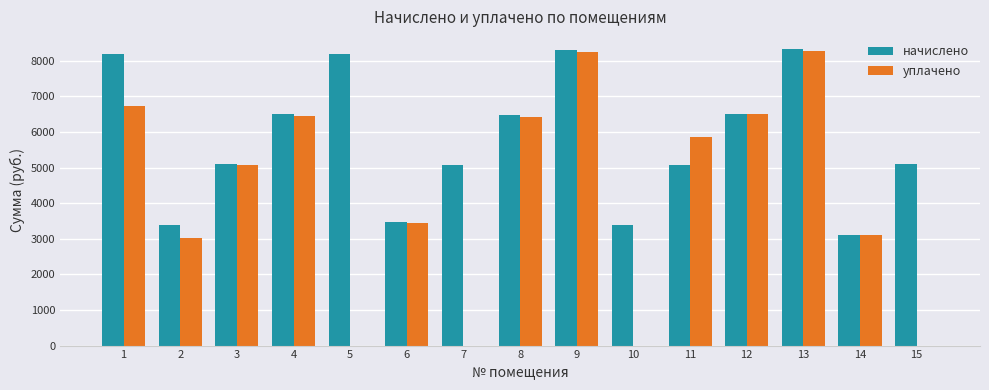

What is the maximum value shown in the chart?

8335.3